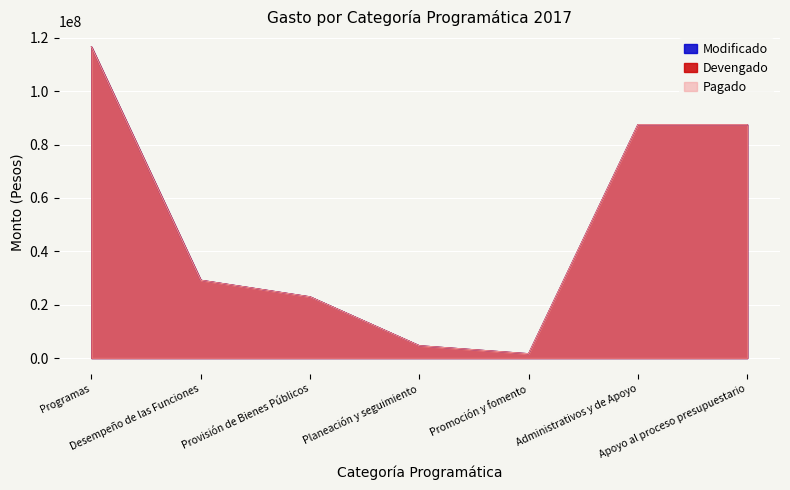

List the labels in order of Modificado value, smallest first.

Promoción y fomento, Planeación y seguimiento, Provisión de Bienes Públicos, Desempeño de las Funciones, Administrativos y de Apoyo, Apoyo al proceso presupuestario, Programas